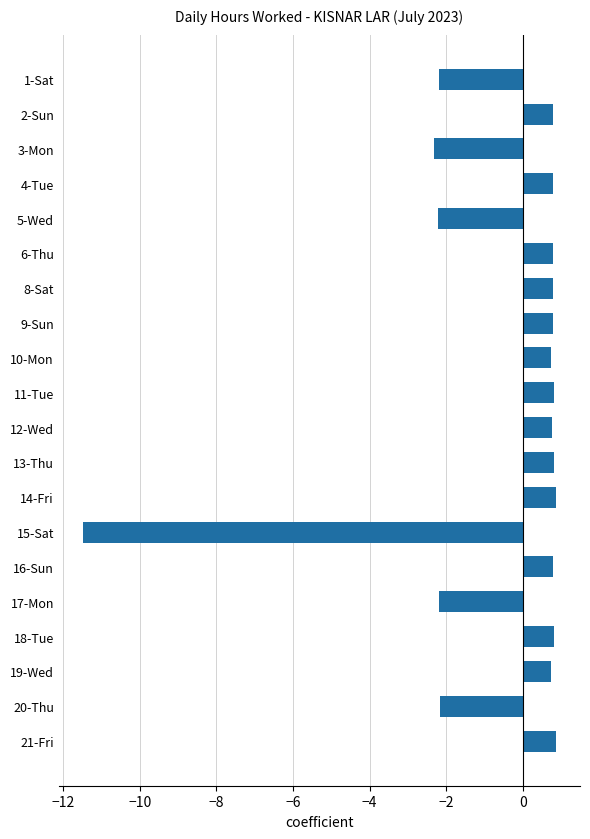

What is the maximum value shown in the chart?

0.9